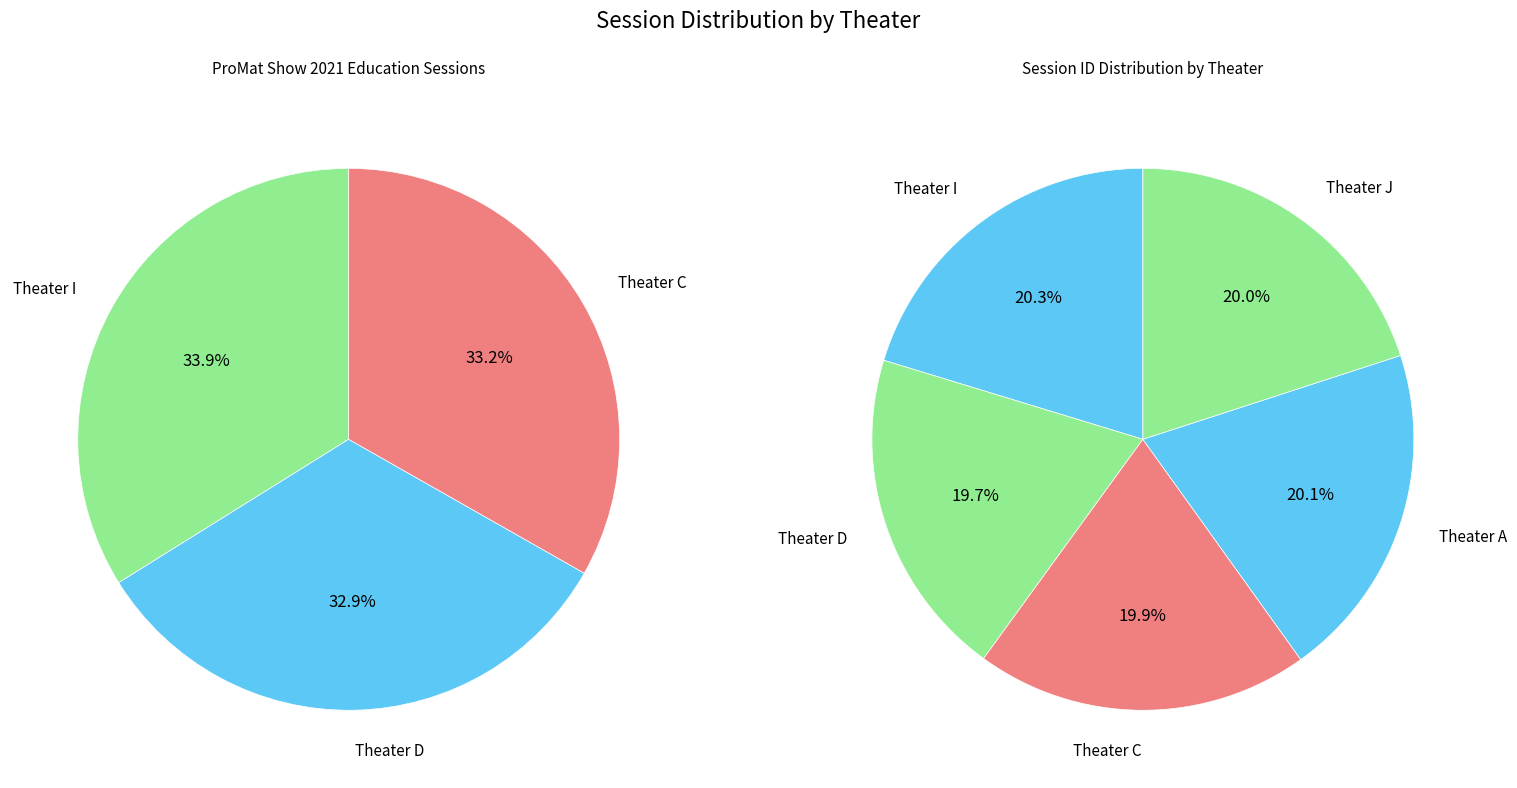

To the nearest percent, what portion does Theater A represent?

20%